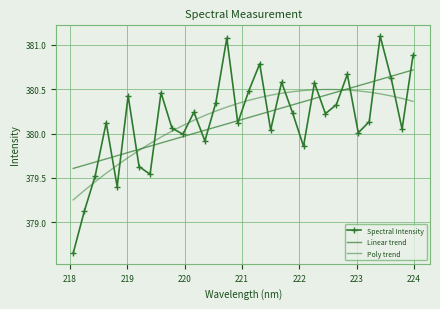

What is the difference between the maximum and minimum values in the Poly trend series?

1.2